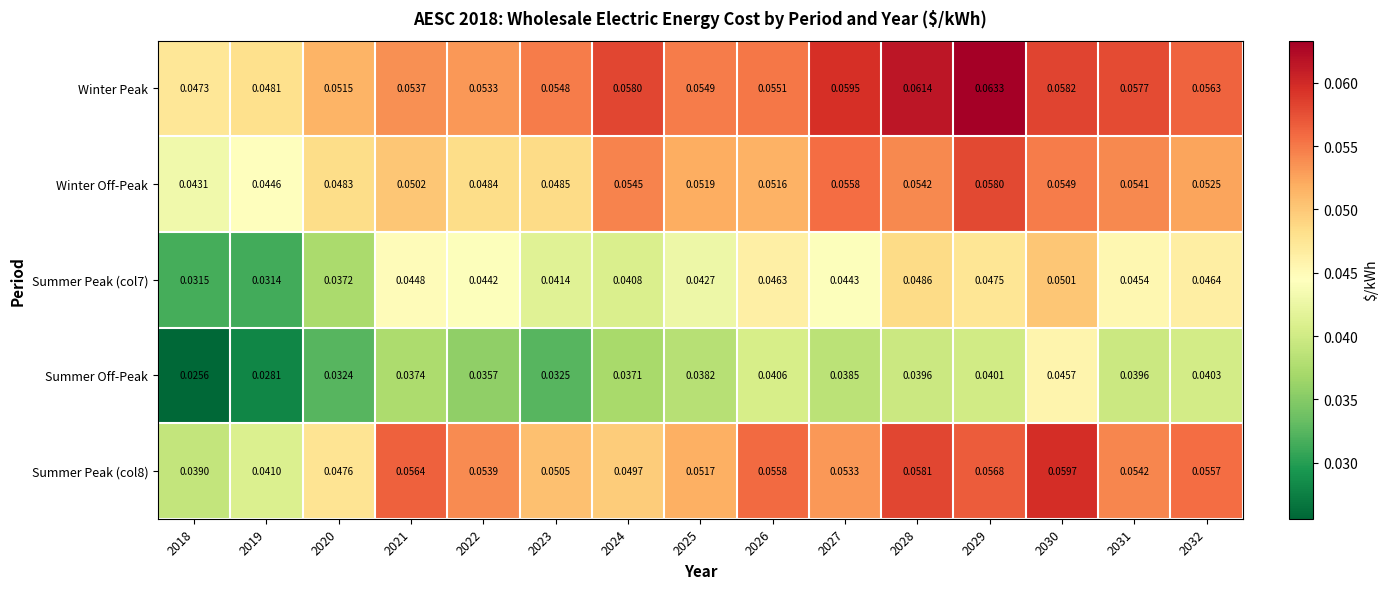

Between 2026 and 2027, which series saw the biggest shift?

Winter Peak